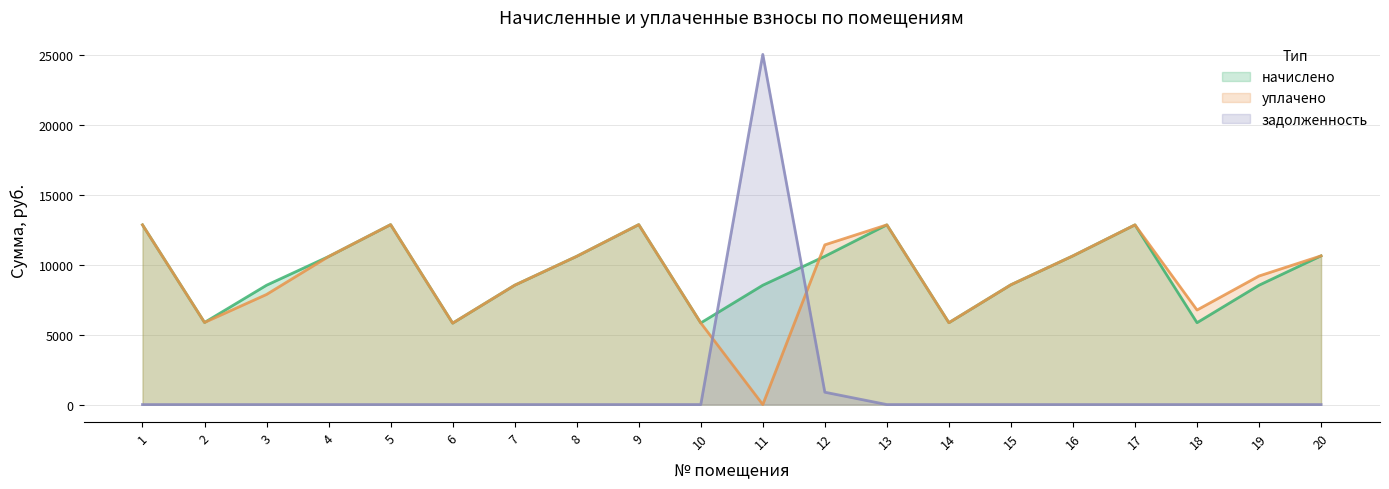

How many interior local peaks does the уплачено series have?

4